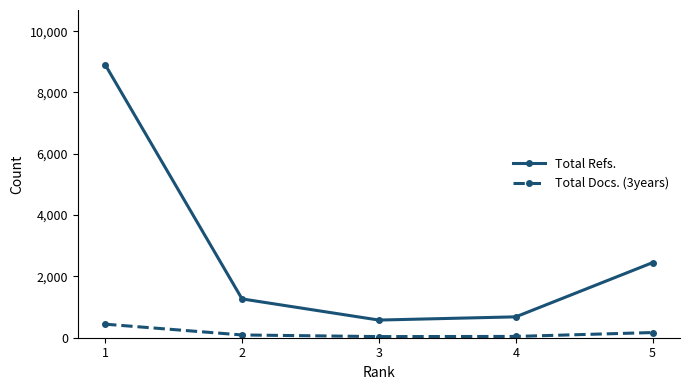

Does the chart display data point markers on the line(s)?

Yes